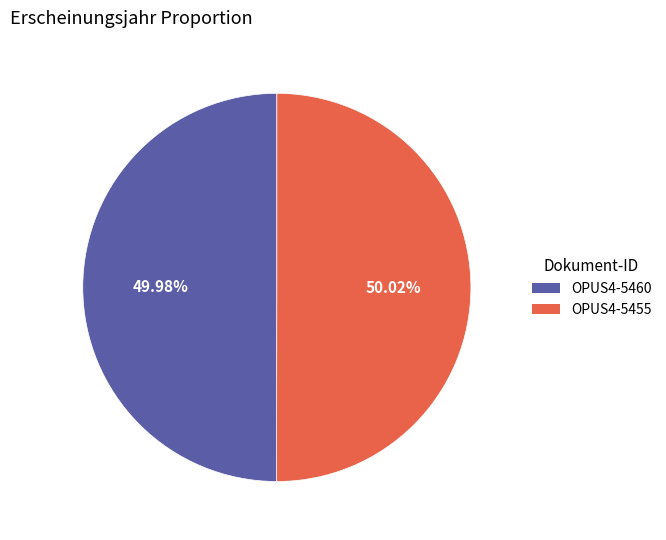

Does any single category account for the majority?

Yes